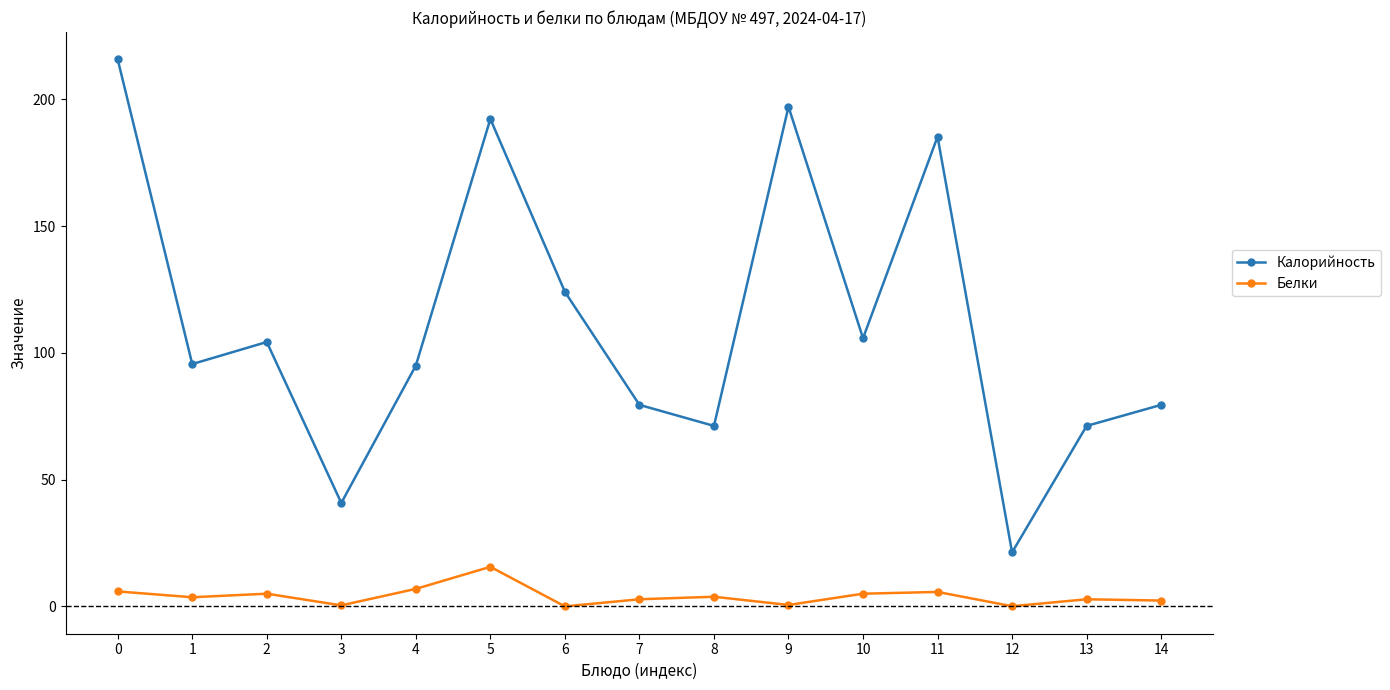

Read the Калорийность value at 6.

124.1